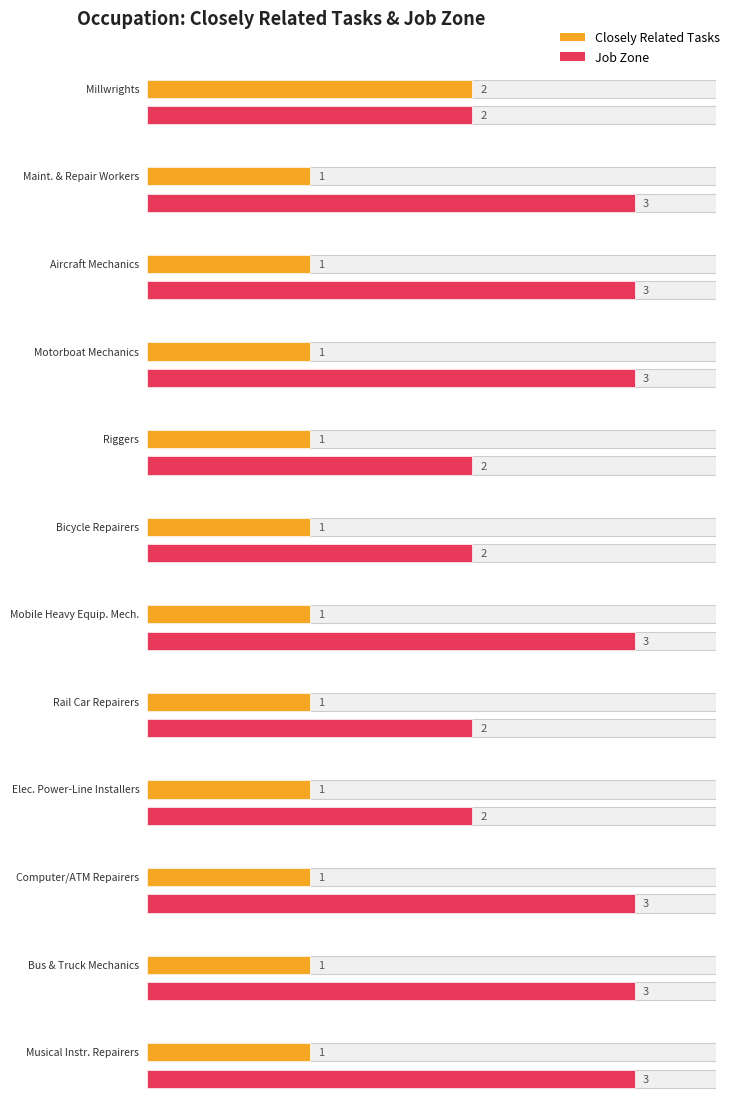

Between Computer, Automated Teller, and Office Machine Repairers and Musical Instrument Repairers and Tuners, which series saw the biggest shift?

Closely Related Tasks